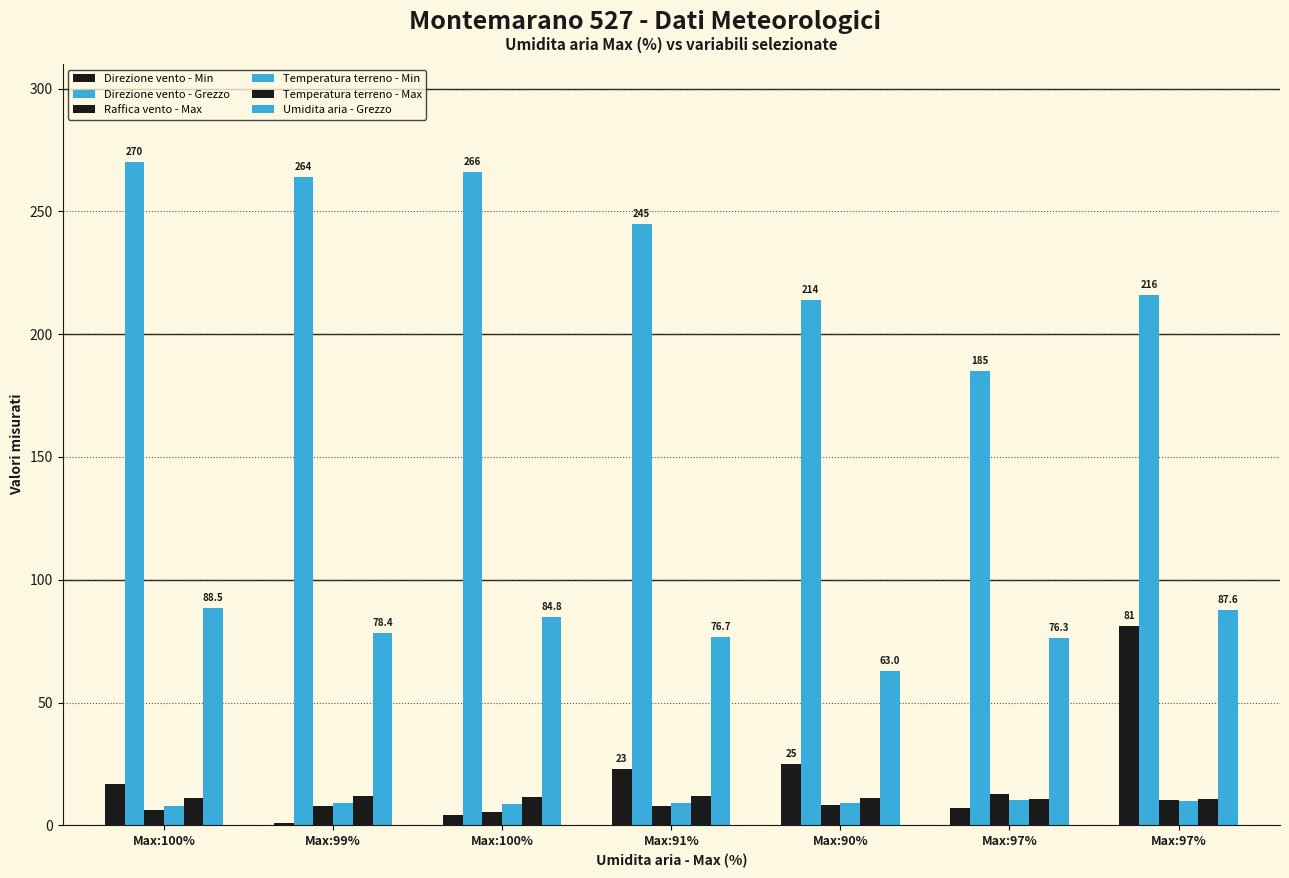

Does the chart contain stacked bars?

No